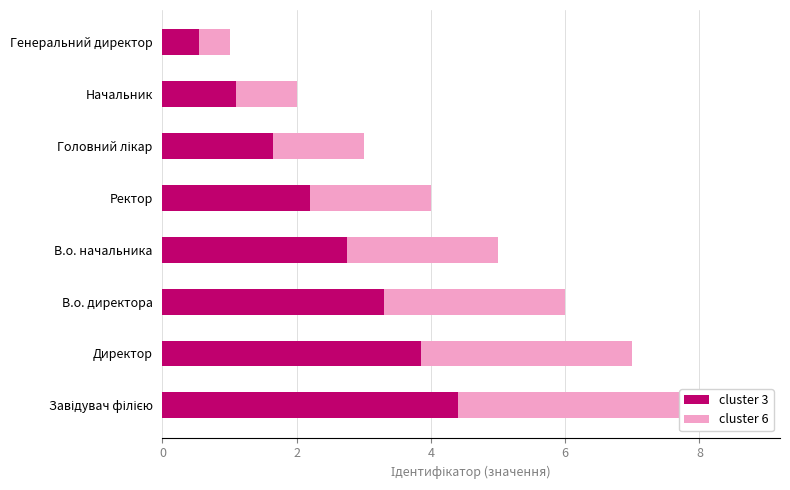

How many data points in cluster 3 are above 2?

5